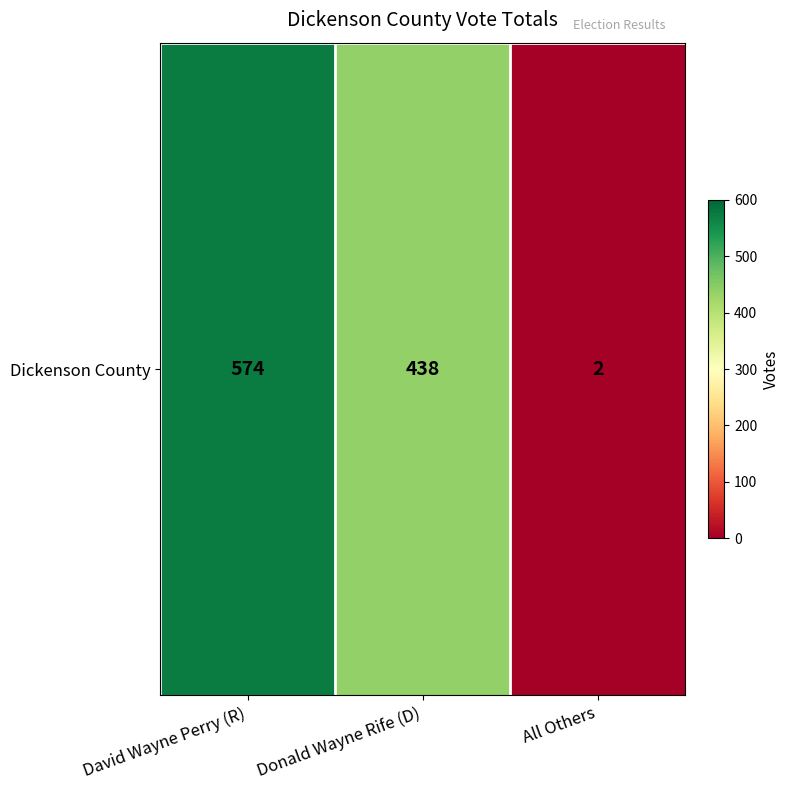

Rank the categories by value from highest to lowest.

David Wayne Perry (R), Donald Wayne Rife (D), All Others